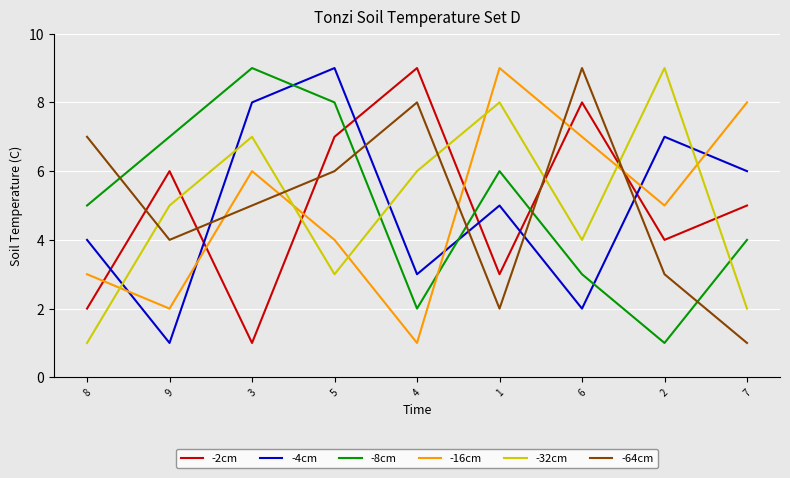

What value does the -16cm series have at 9?

2